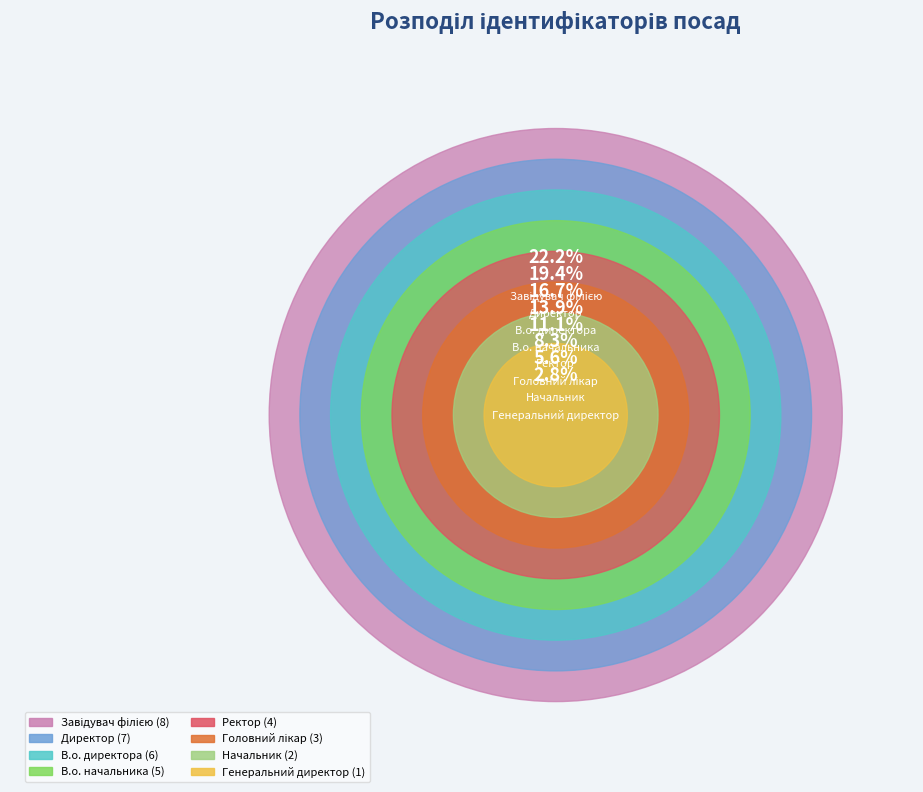

Between В.о. директора and Генеральний директор, which is larger?

В.о. директора